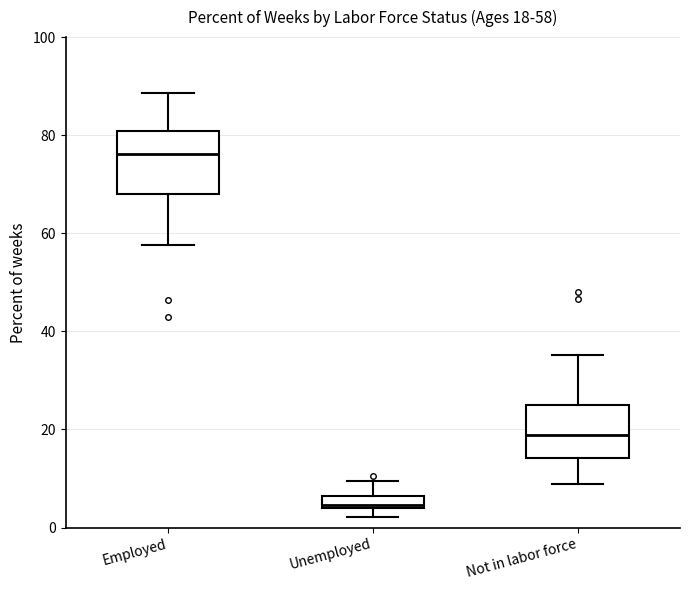

Which box has the highest median line?

Employed